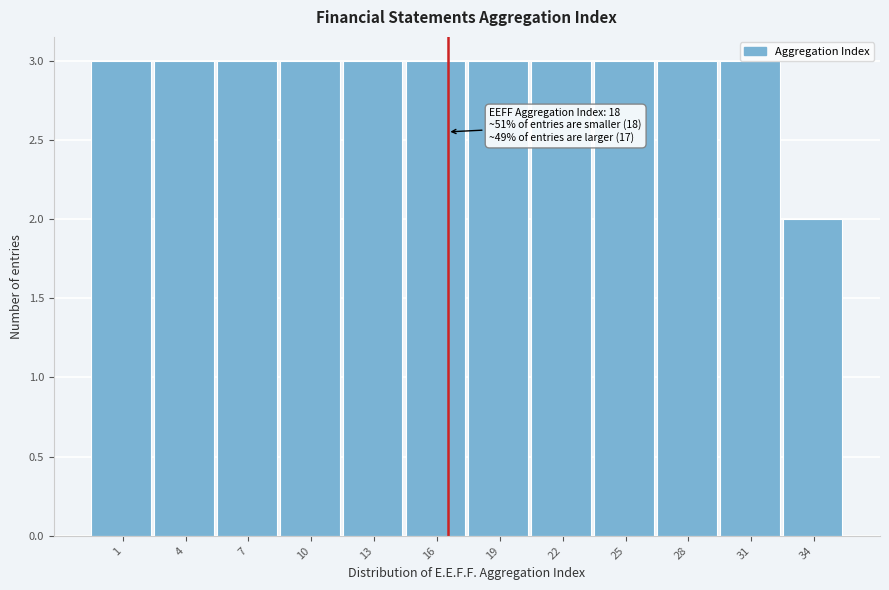

What is the sum of all values?

35